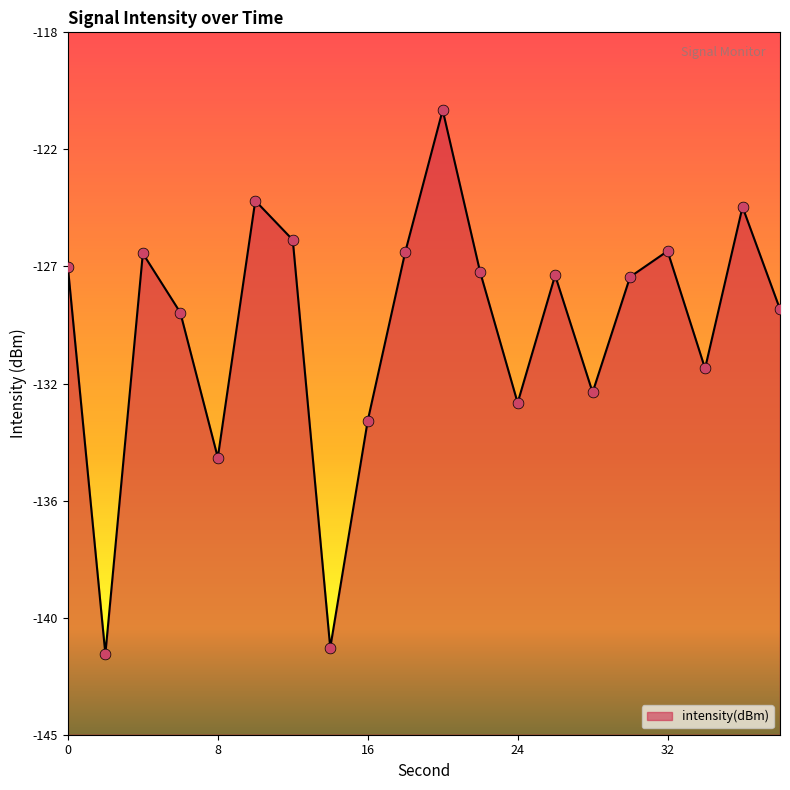

What is the change in value from 22 to 38?

-1.4